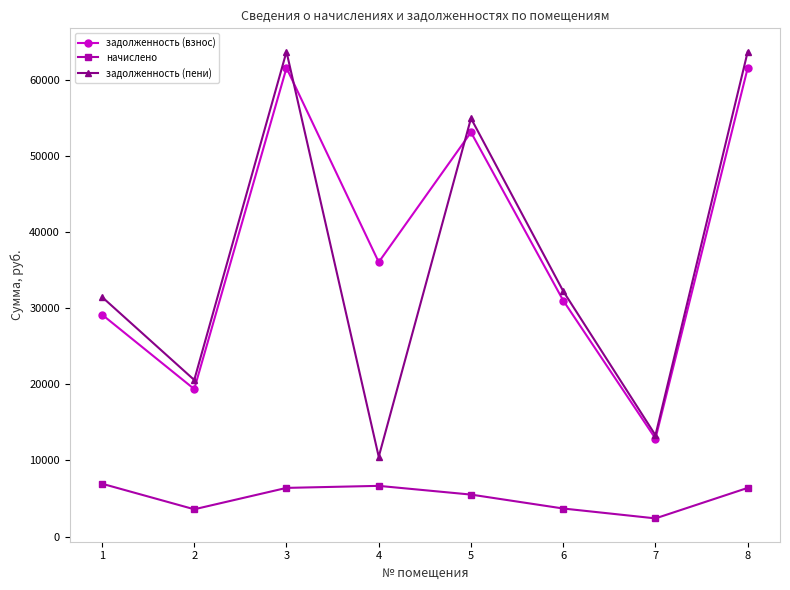

What is the sum of all задолженность (взнос) values?

304527.6